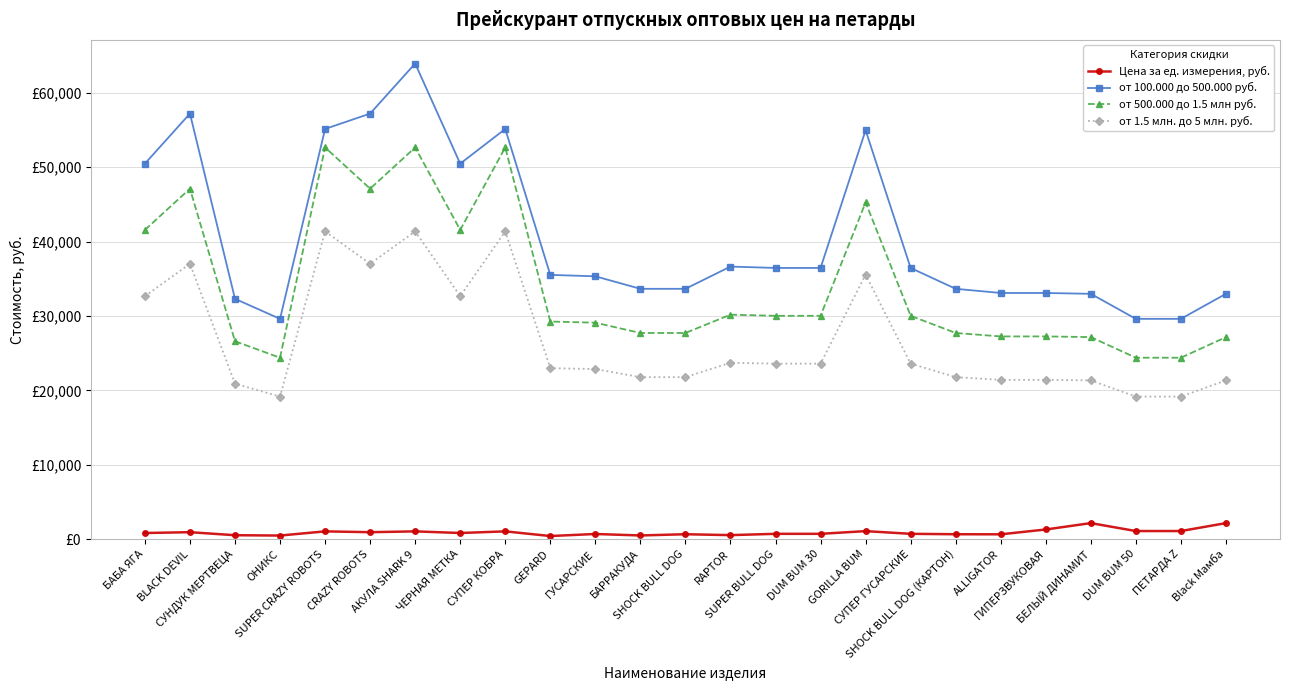

Reading left to right, what are all the values shown in this chart?

Цена за ед. измерения, руб.: 825.0	935.0	528.0	484.0	1045.0	935.0	1045.0	825.0	1045.0	418.0	693.0	495.0	660.0	539.0	715.0	715.0	1078.0	715.0	660.0	649.0	1298.0	2156.0	1089.0	1089.0	2156.0
от 100.000 до 500.000 руб.: 50490.0	57222.0	32313.6	29620.8	55154.0	57222.0	63954.0	50490.0	55154.0	35530.0	35343.0	33660.0	33660.0	36652.0	36465.0	36465.0	54978.0	36465.0	33660.0	33099.0	33099.0	32986.8	29620.8	29620.8	32986.8
от 500.000 до 1.5 млн руб.: 41580.0	47124.0	26611.2	24393.6	52668.0	47124.0	52668.0	41580.0	52668.0	29260.0	29106.0	27720.0	27720.0	30184.0	30030.0	30030.0	45276.0	30030.0	27720.0	27258.0	27258.0	27165.6	24393.6	24393.6	27165.6
от 1.5 млн. до 5 млн. руб.: 32670.0	37026.0	20908.8	19166.4	41382.0	37026.0	41382.0	32670.0	41382.0	22990.0	22869.0	21780.0	21780.0	23716.0	23595.0	23595.0	35574.0	23595.0	21780.0	21417.0	21417.0	21344.4	19166.4	19166.4	21344.4